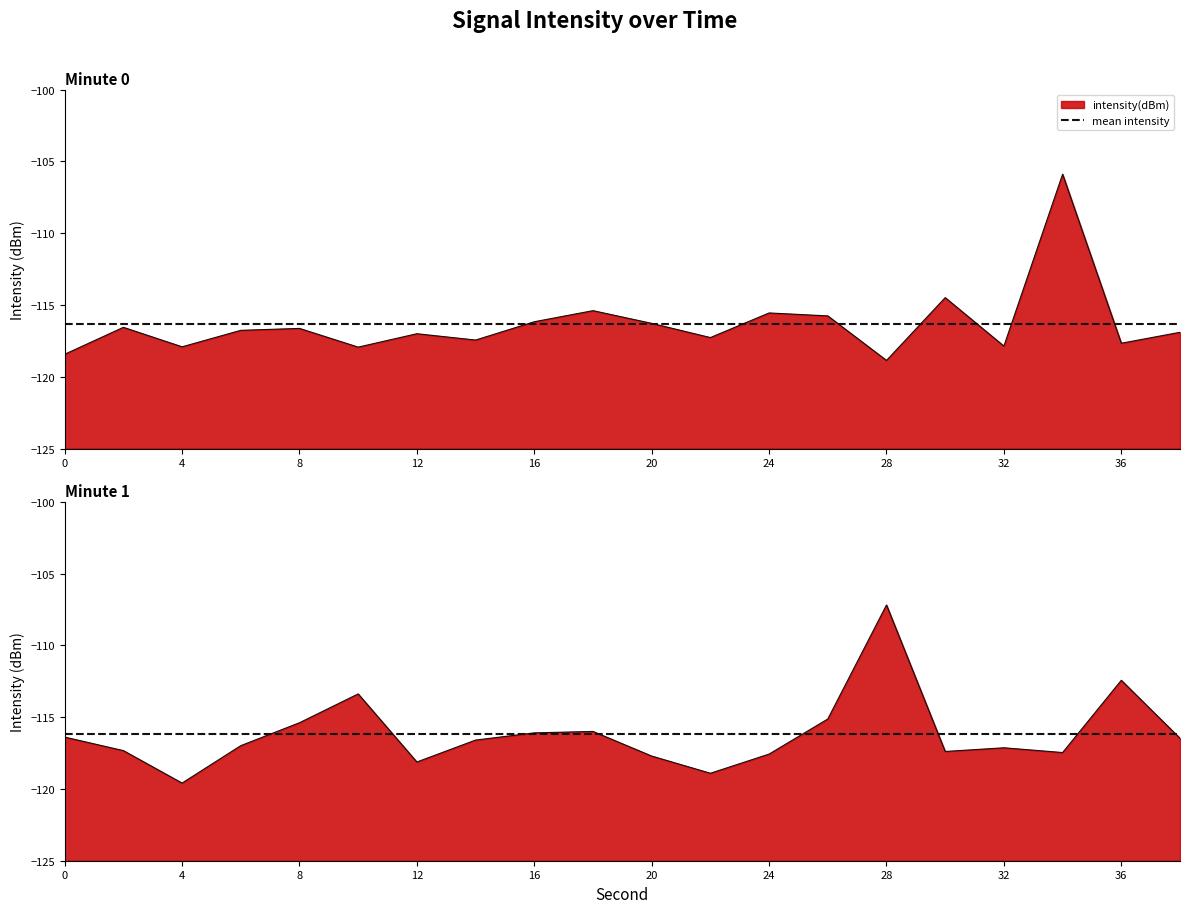

What is the difference between the values at 28 and 18?

3.5